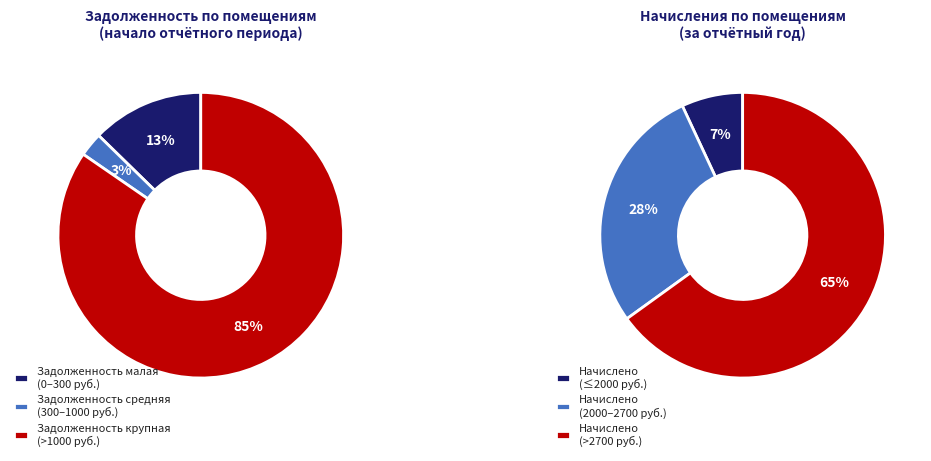

Approximately how many times larger is the value at 5 compared to 3?

0.4